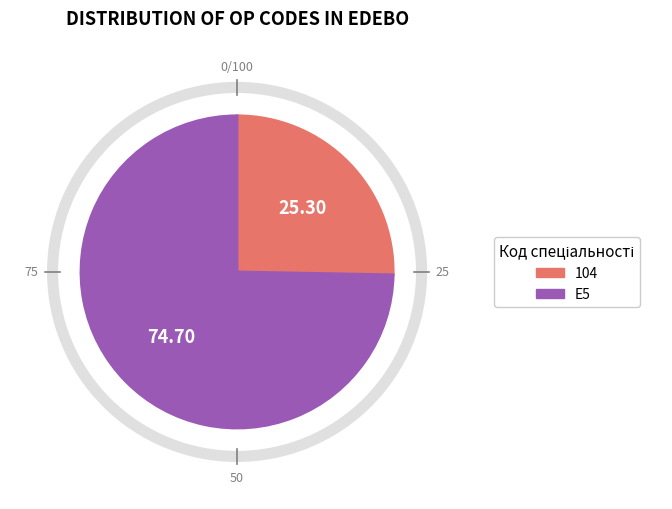

Which has a higher value, 104 or E5?

E5